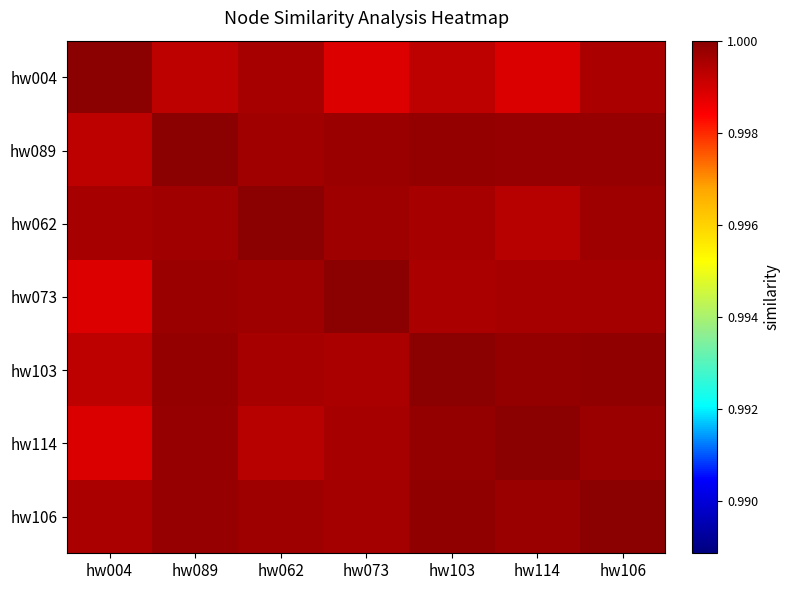

Which series has the widest spread of values?

hw004